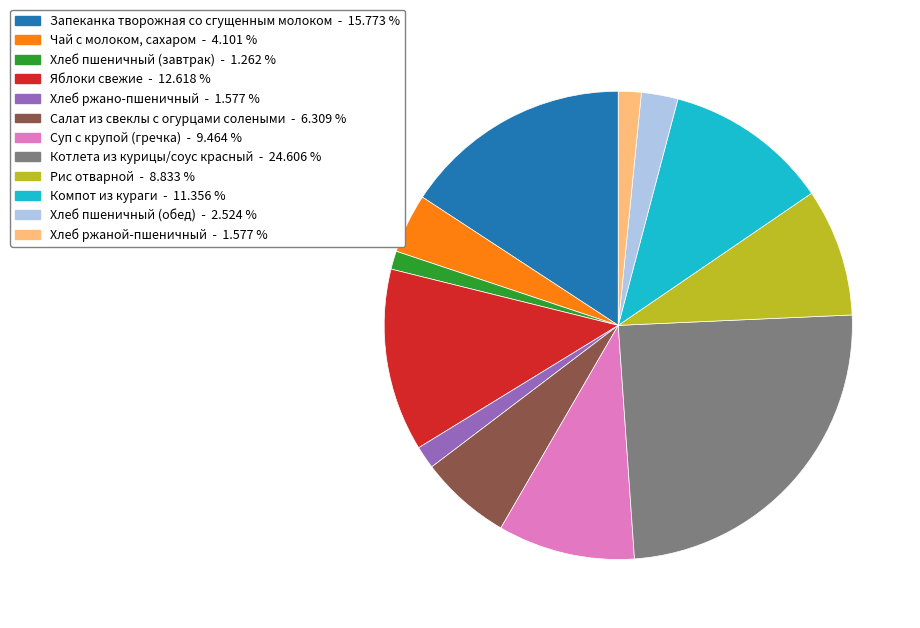

Does any single category account for the majority?

No